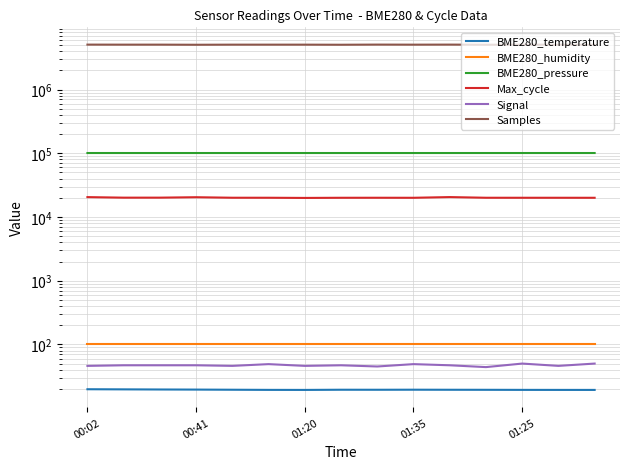

True or false: BME280_pressure has more than 2 points higher than both neighbors.

True